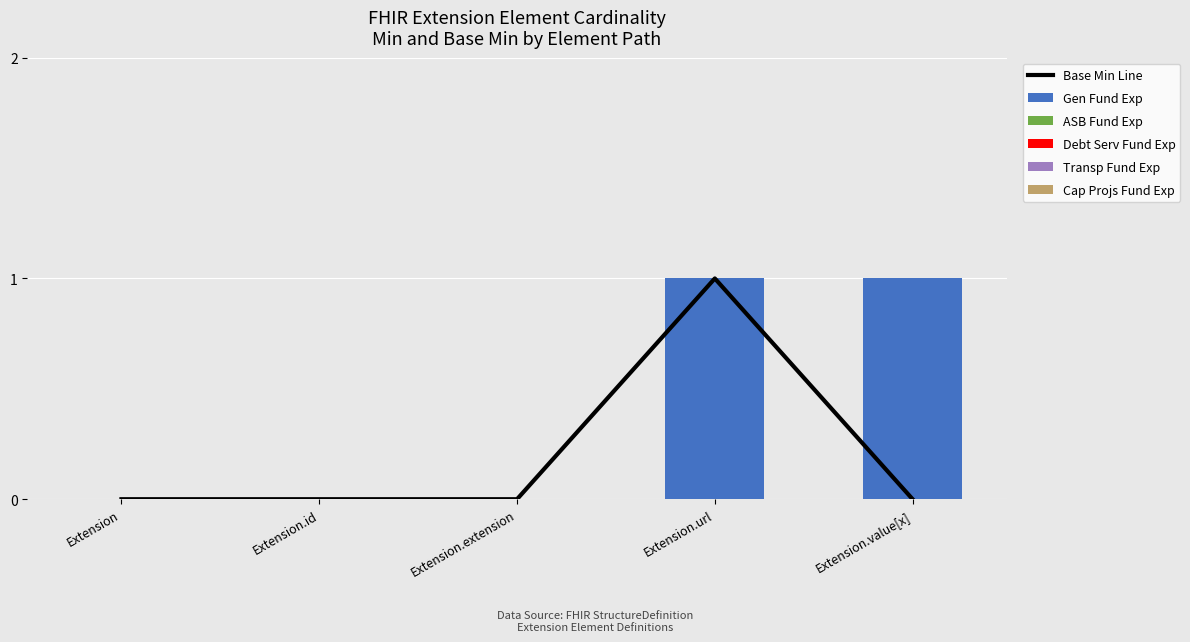

The value of Gen Fund Exp at Extension is 1. True or false?

False